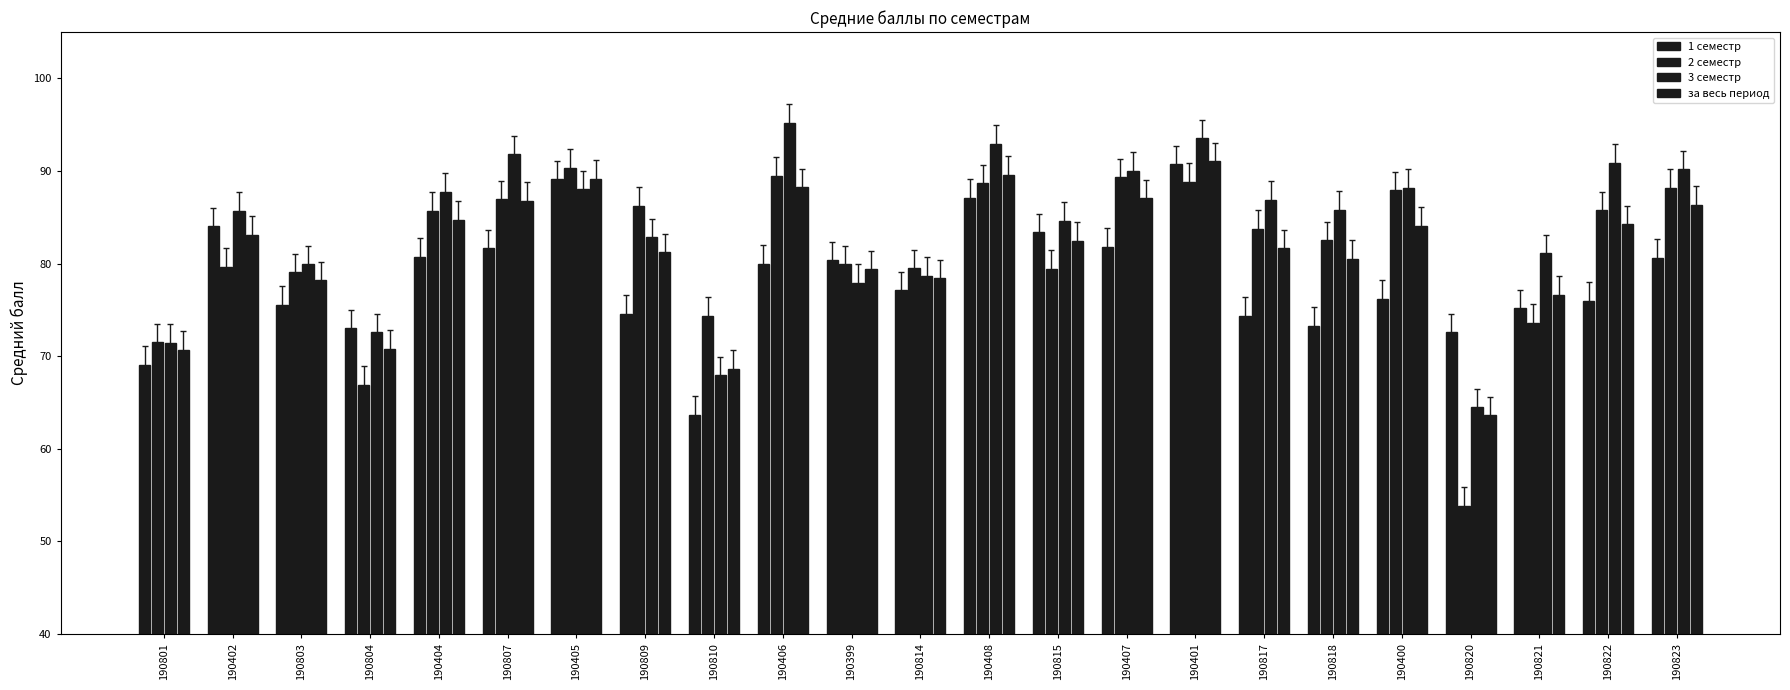

How many groups of bars are there?

23